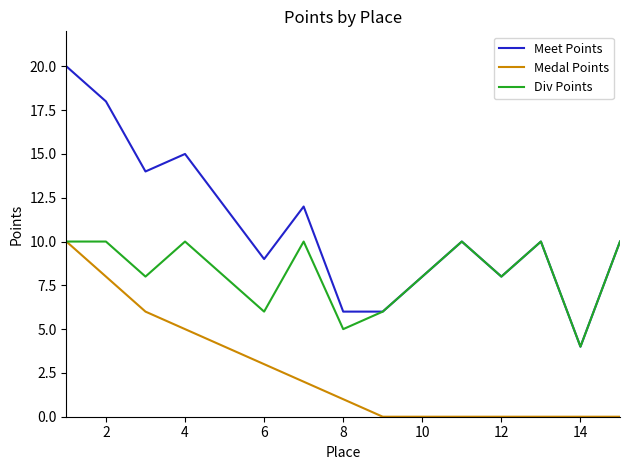

What is the maximum value for Meet Points?

20